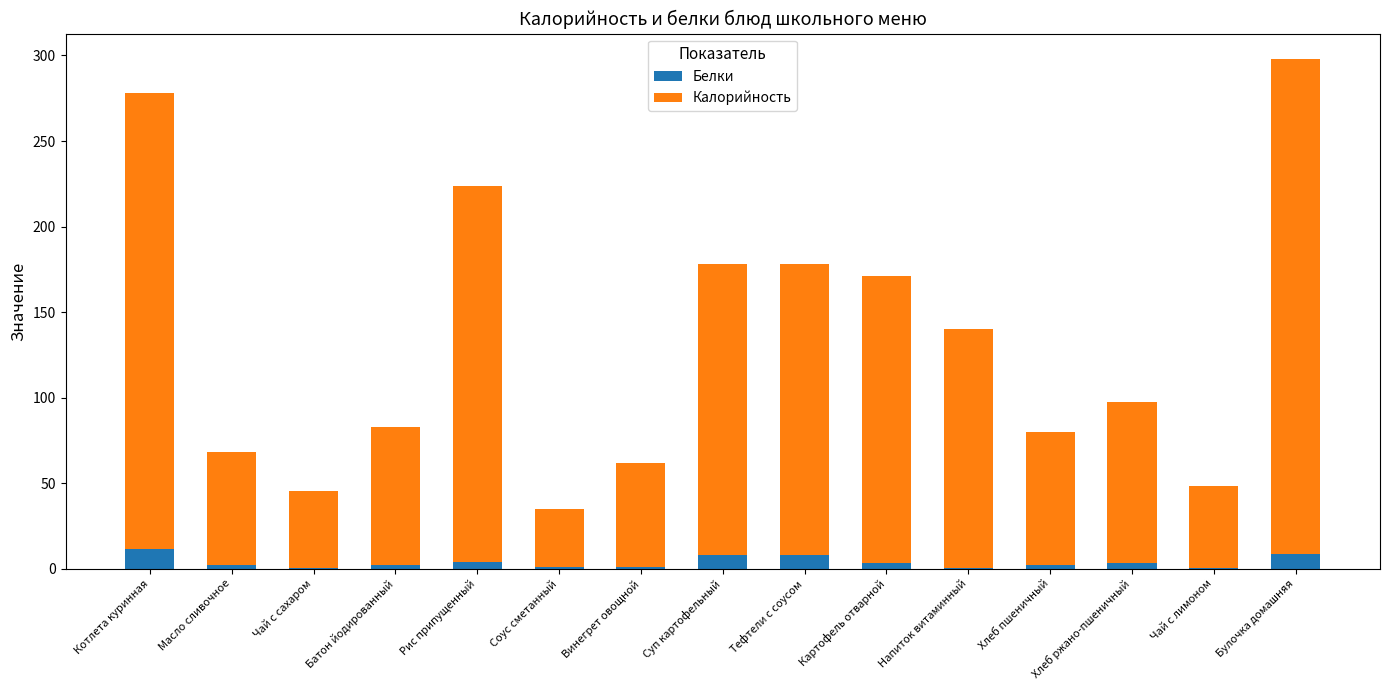

At which category is the sum across all series the highest?

Булочка домашняя